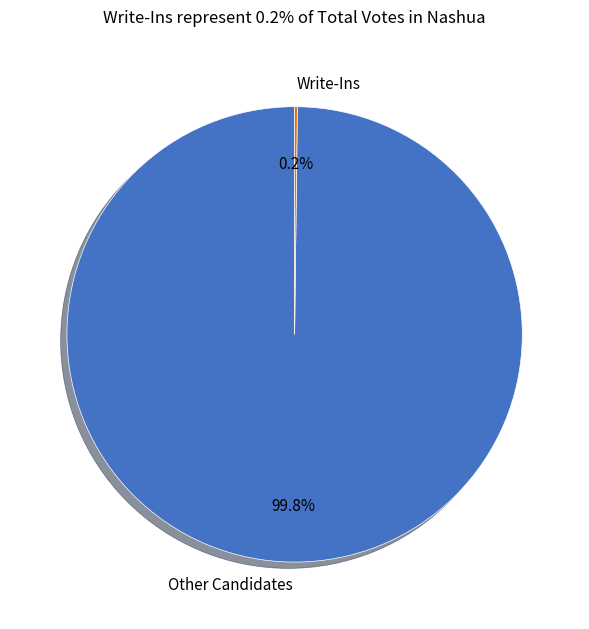

Which slice is the largest?

Other Candidates